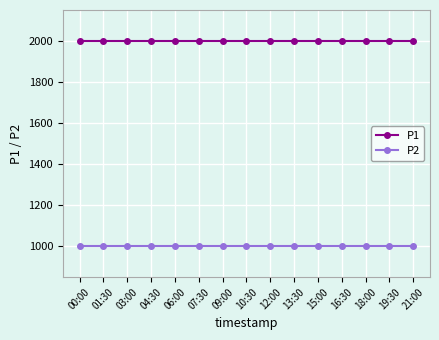

What are all the series names shown in the legend?

P1, P2